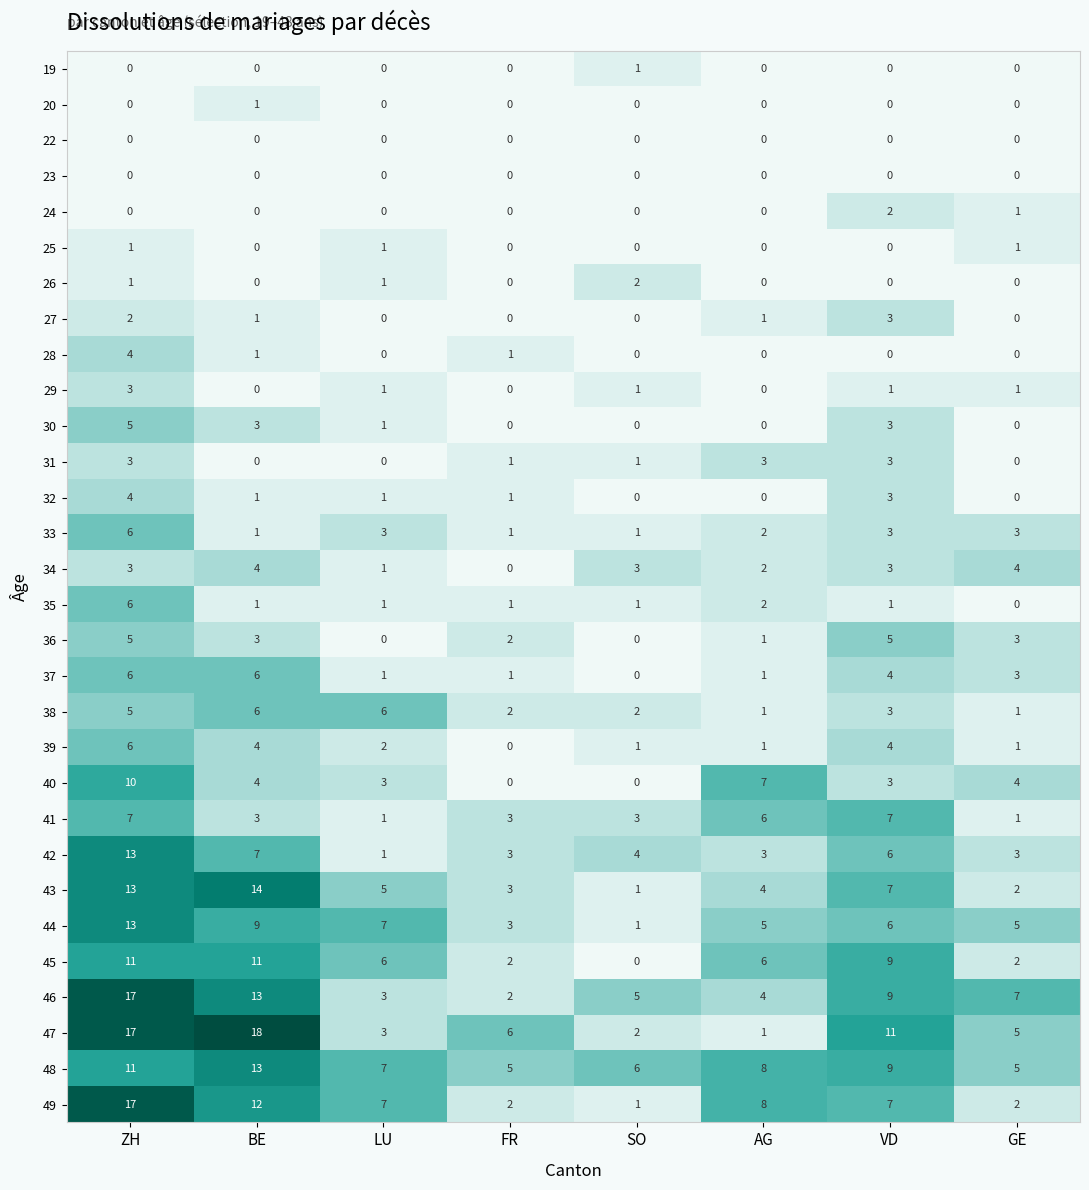

At which category is the sum across all series the highest?

ZH